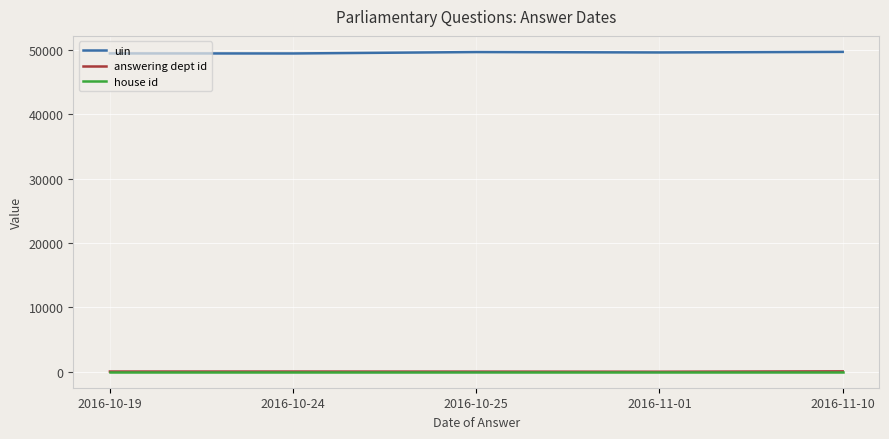

The value of uin at 2016-11-10 is 81304. True or false?

False